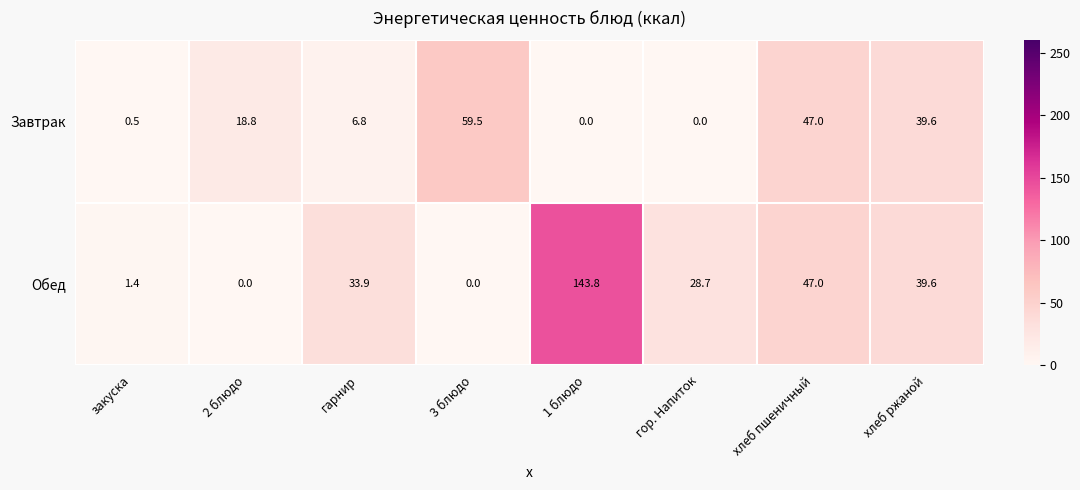

At which label does Завтрак first exceed 18?

2 блюдо